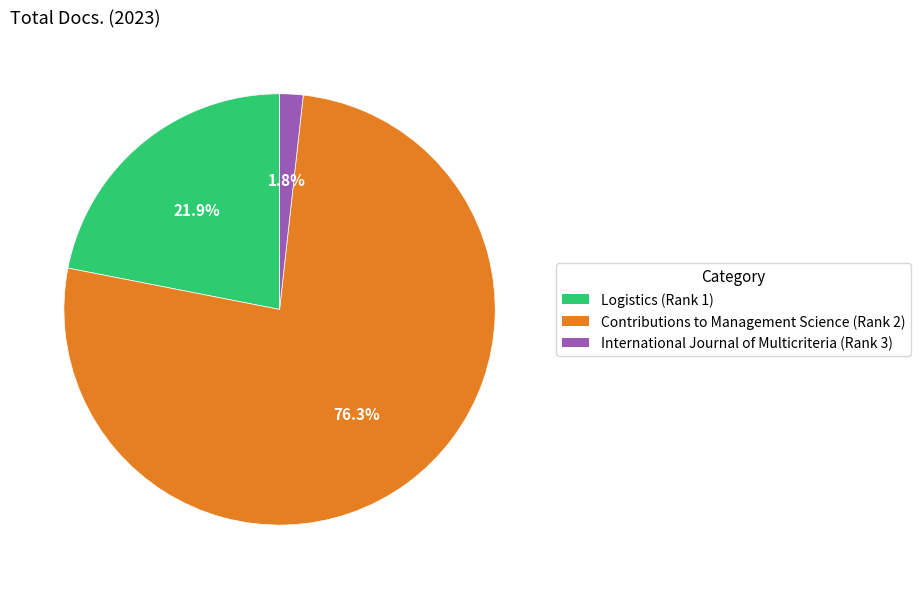

Which has a higher value, Logistics (Rank 1) or Contributions to Management Science (Rank 2)?

Contributions to Management Science (Rank 2)